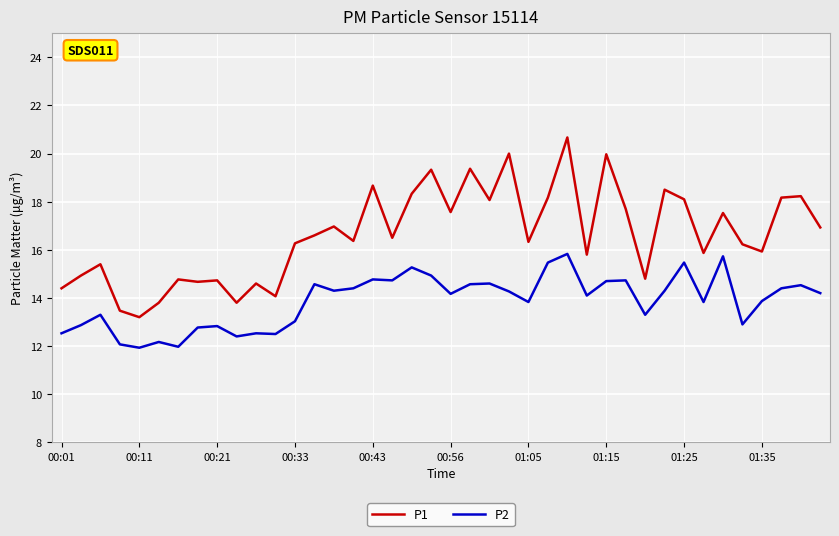

Which series has the largest range (max minus min)?

P1